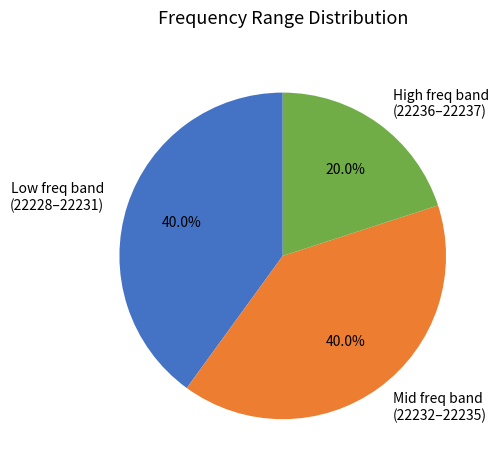

Is there any slice that represents more than half of the pie?

No